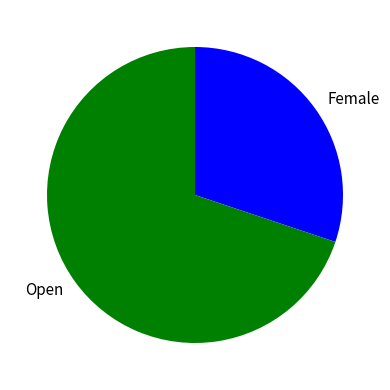

Combined, do Female and Open account for over 50%?

Yes